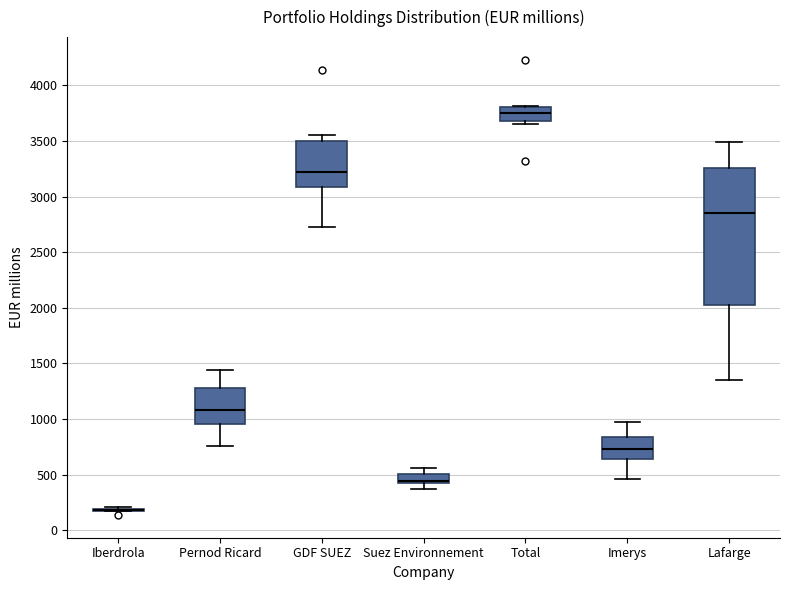

Reading left to right, read every box against the y-axis: the position of its median line, the range the box covers, and the ends of its whiskers. The values are not printed on the chart, so give them approximately, as read against the axis.

Iberdrola: box collapsed to a line at 200, whiskers 200 to 200
Pernod Ricard: median 1100, box 950 to 1300, whiskers 750 to 1450
GDF SUEZ: median 3200, box 3100 to 3500, whiskers 2750 to 3550
Suez Environnement: median 450 (drawn on the box's lower edge), box 450 to 500, whiskers 350 to 550
Total: median 3750, box 3650 to 3800, whiskers 3650 (just below the box's lower edge) to 3800
Imerys: median 750, box 650 to 850, whiskers 450 to 950
Lafarge: median 2850, box 2000 to 3250, whiskers 1350 to 3500